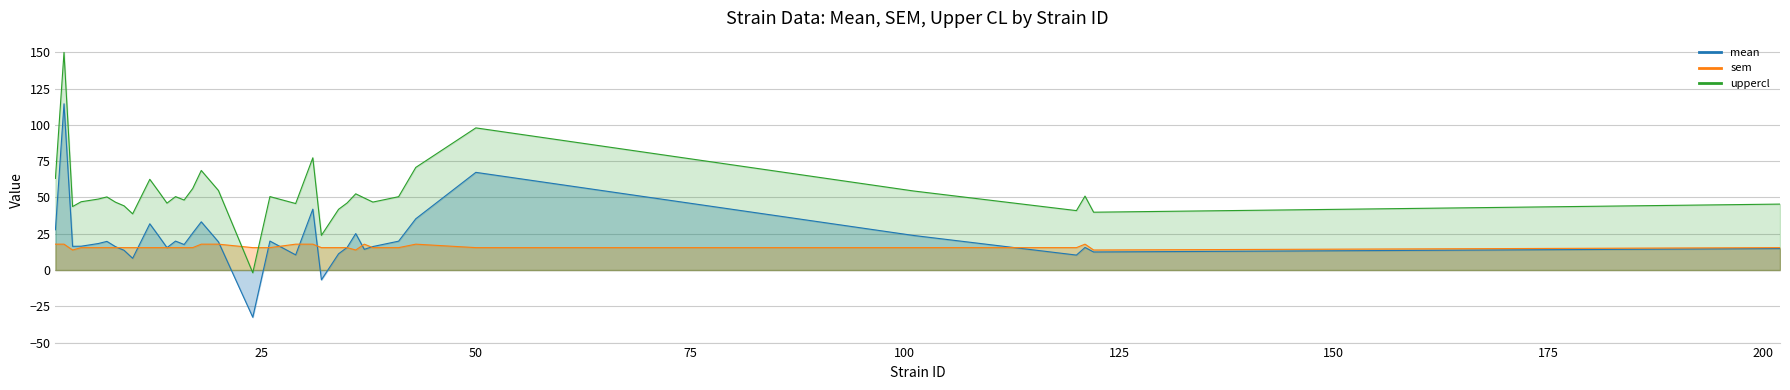

True or false: uppercl and mean intersect in this chart.

False